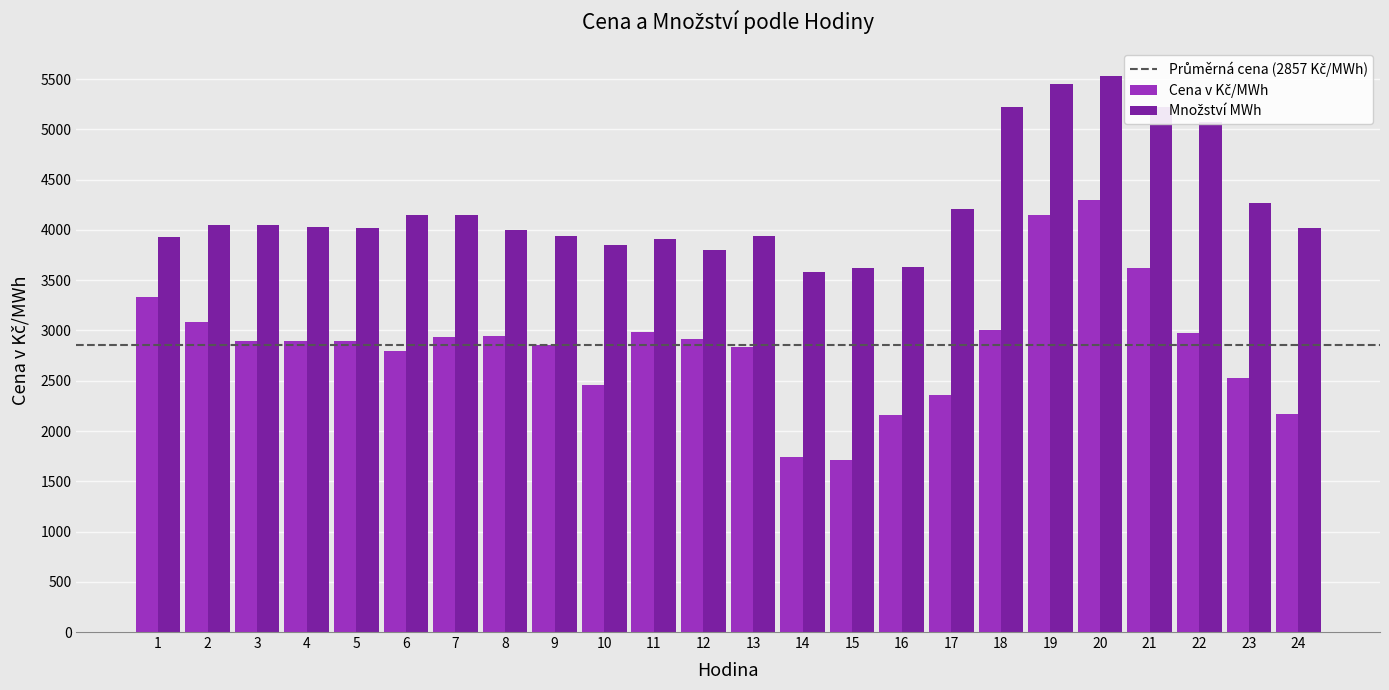

What is the maximum value shown in the chart?

5528.8